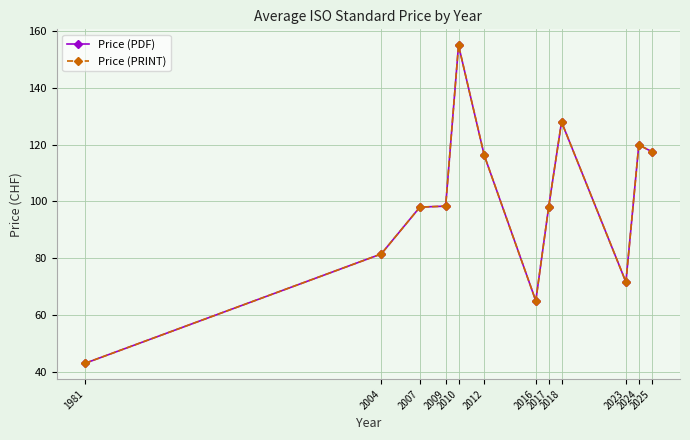

At which category does Price (PDF) reach its first local peak?

2010